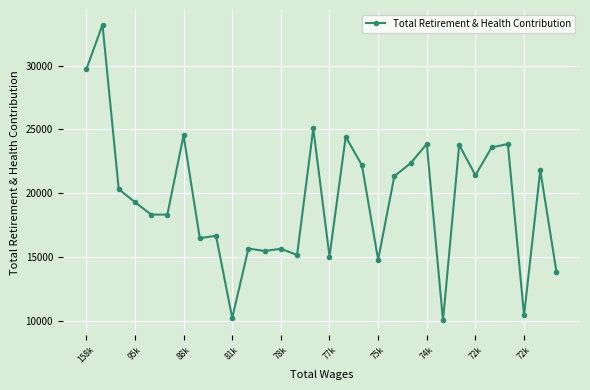

True or false: there are more than 2 points higher than both neighbors.

True